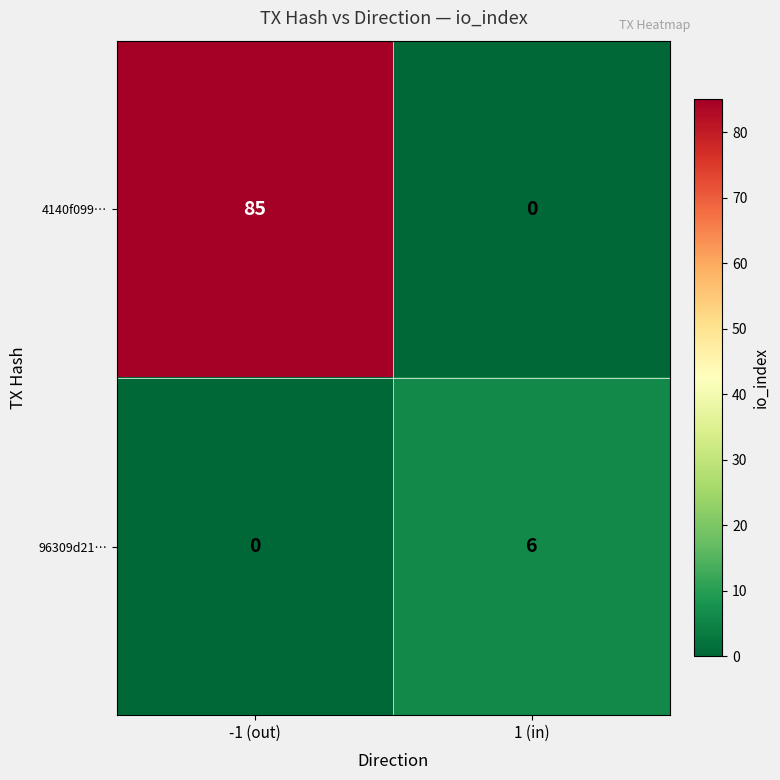

Is it true that 96309d21… equals -4 at -1 (out)?

False